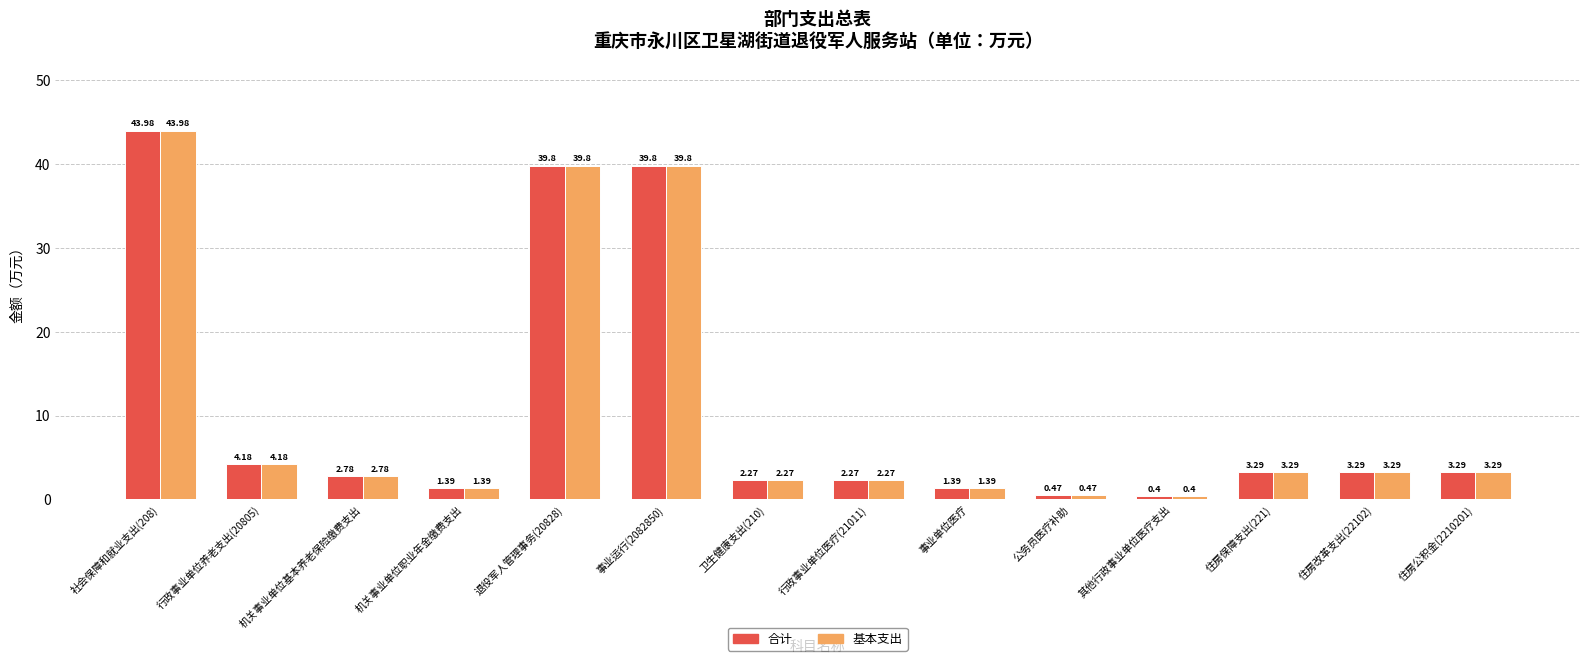

Which category has the lowest value across all series?

其他行政事业单位医疗支出